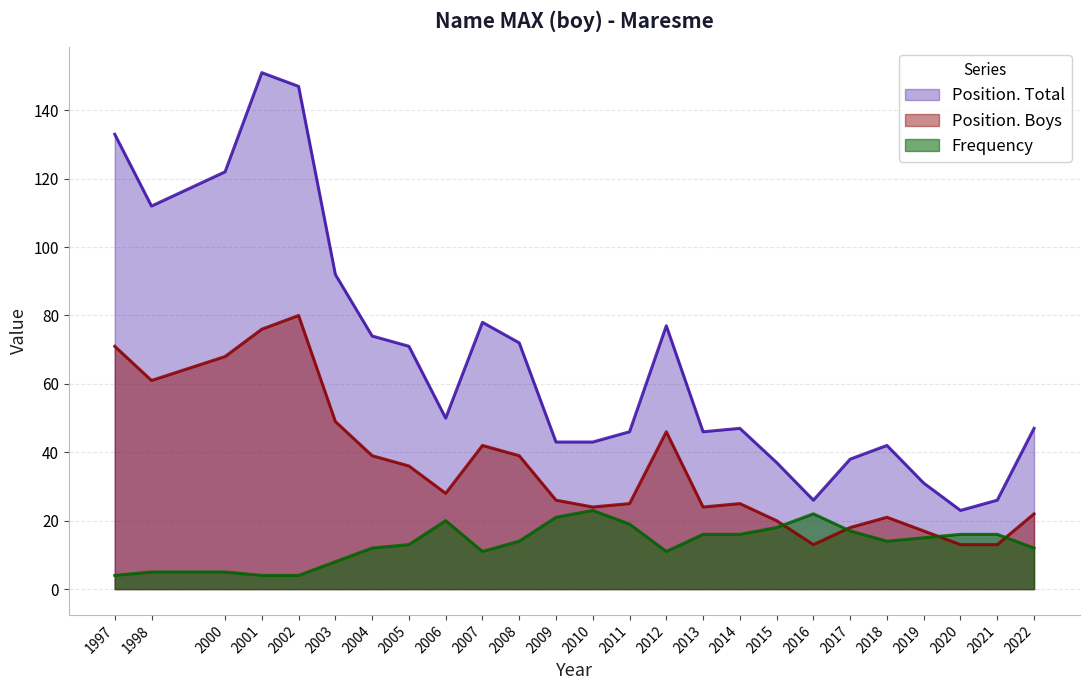

Which series changed the most between 2002 and 2012?

Position. Total